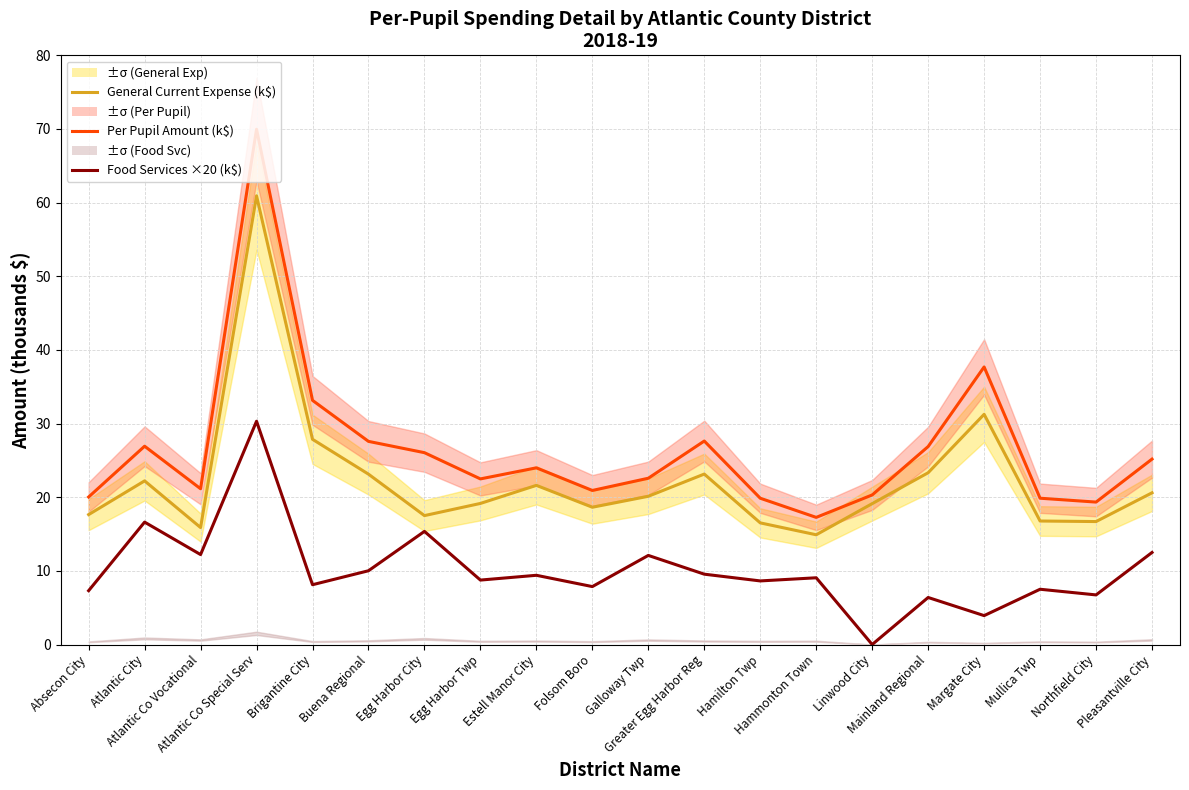

What are all the series names shown in the legend?

General Current Expense (k$), Per Pupil Amount (k$), Food Services ×20 (k$)